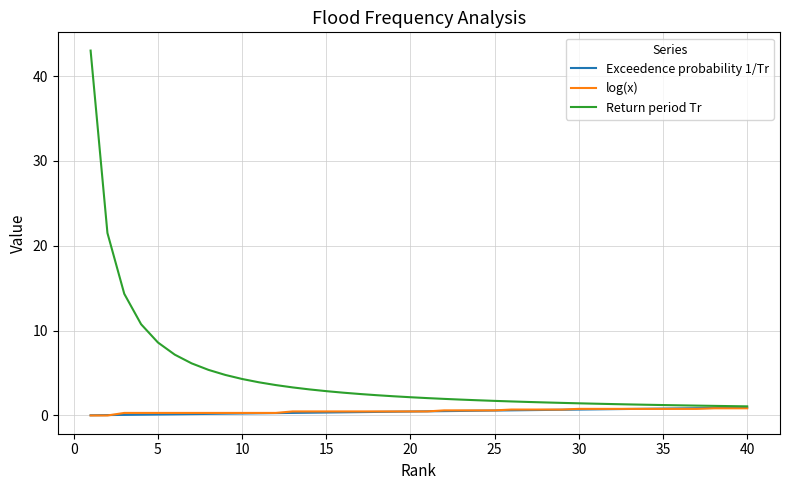

Which series has the largest total across all categories?

Return period Tr